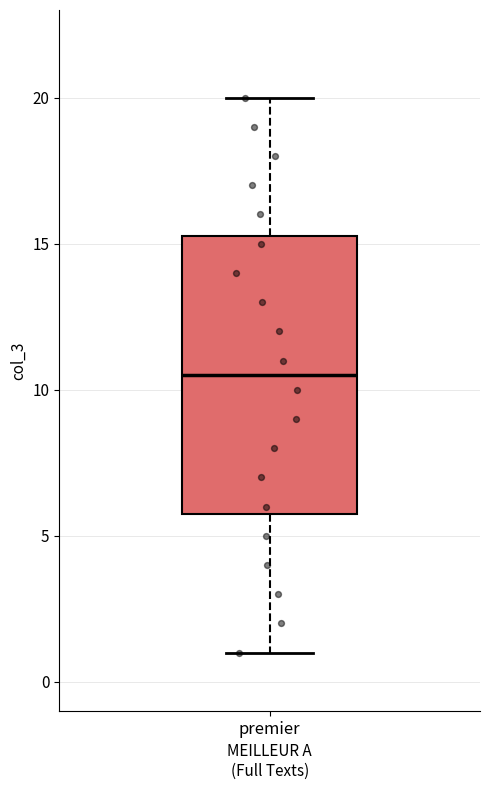

Where is the lower edge of the box for premier on the y-axis? The values are not printed on the chart, so give them approximately, as read against the axis.

6.0